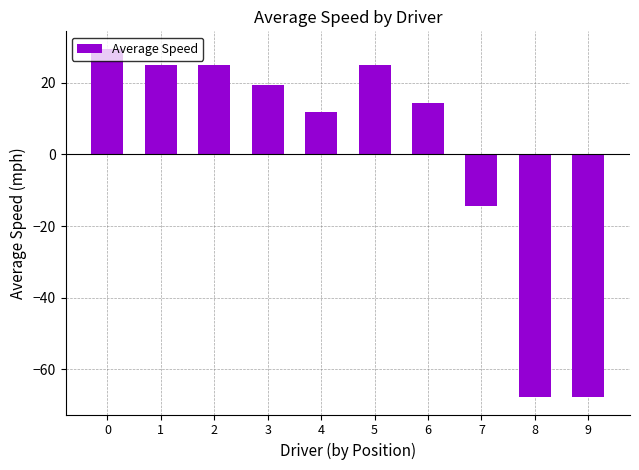

Which has a higher value, 9 or 6?

6